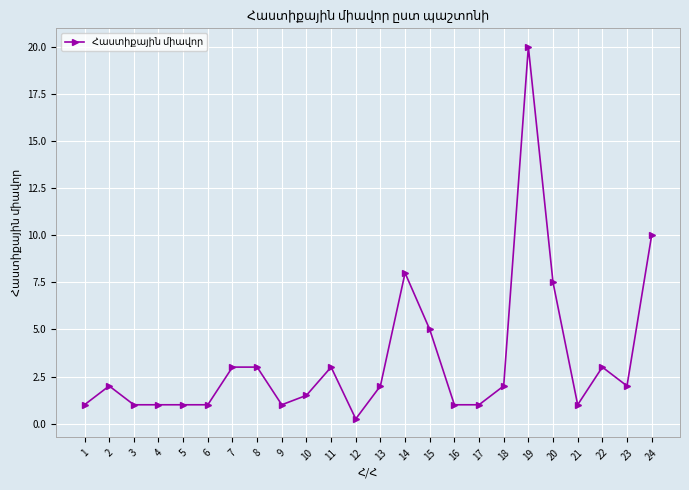

Approximately how many times larger is the value at 9 compared to 18?

0.5